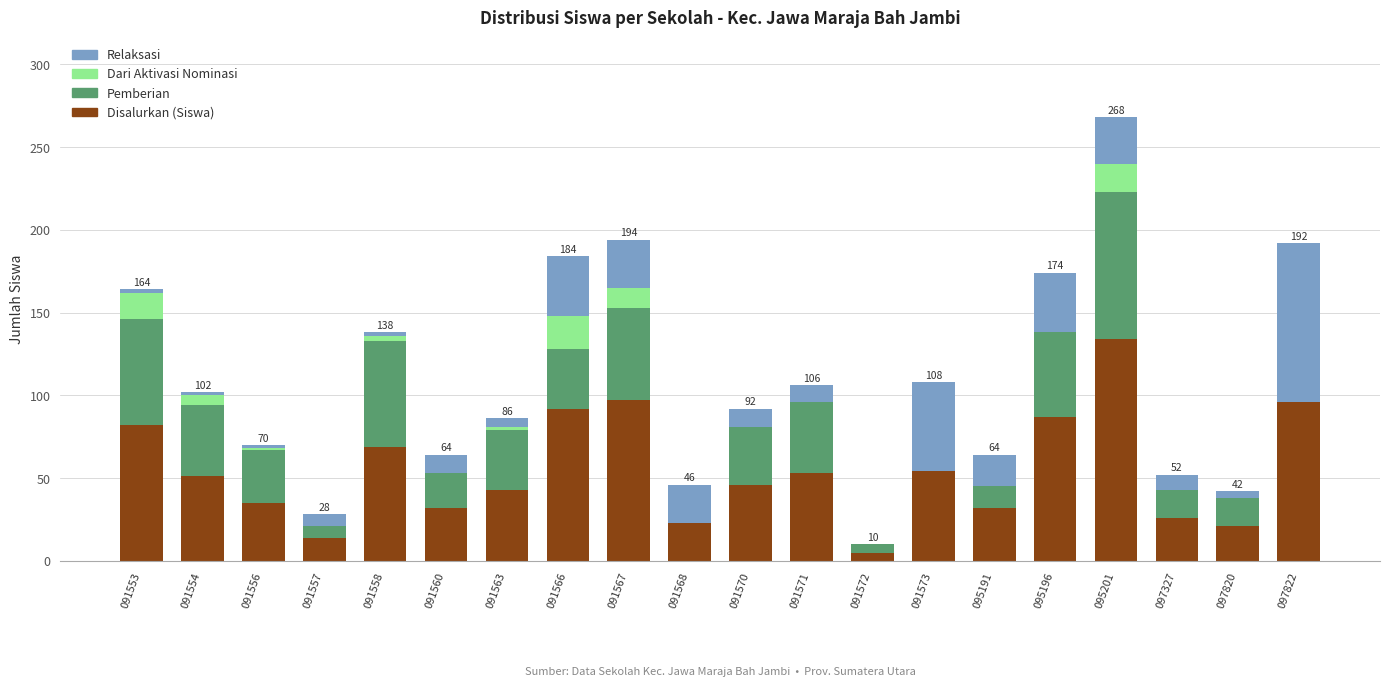

Are the bars grouped side by side (vs. stacked)?

No